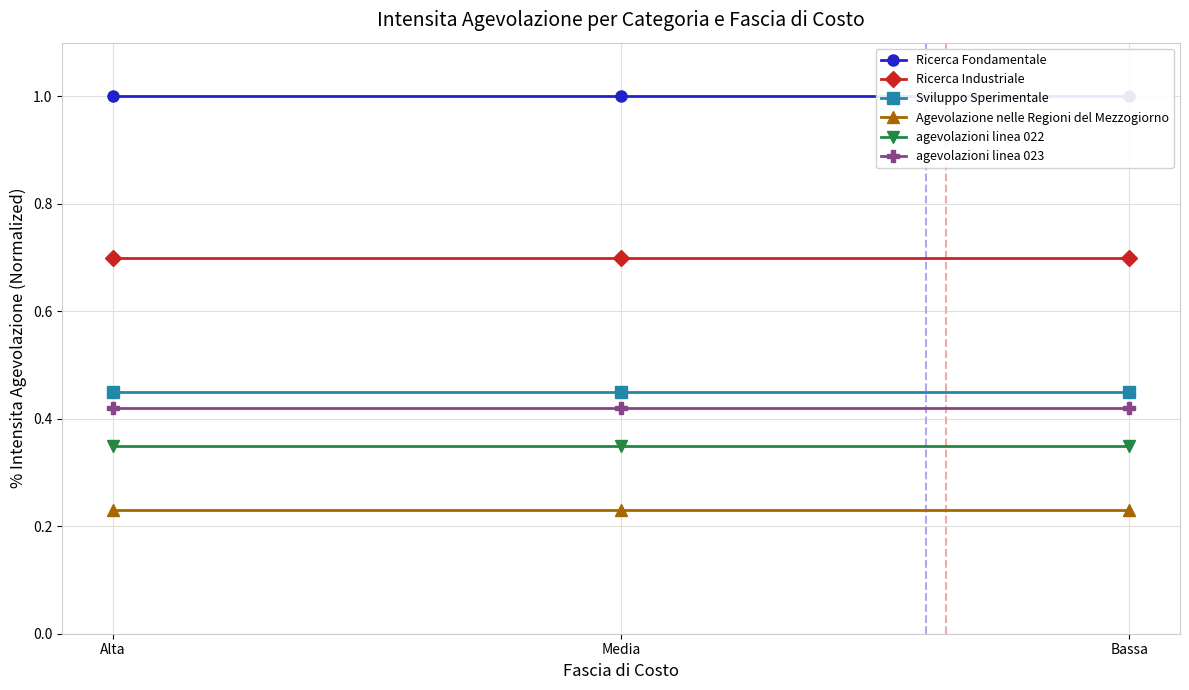

Reading right to left, transcribe all the data shown in this chart.

Ricerca Fondamentale: 1.0	1.0	1.0
Ricerca Industriale: 0.7	0.7	0.7
Sviluppo Sperimentale: 0.5	0.5	0.5
Agevolazione nelle Regioni del Mezzogiorno: 0.2	0.2	0.2
agevolazioni linea 022: 0.3	0.3	0.3
agevolazioni linea 023: 0.4	0.4	0.4